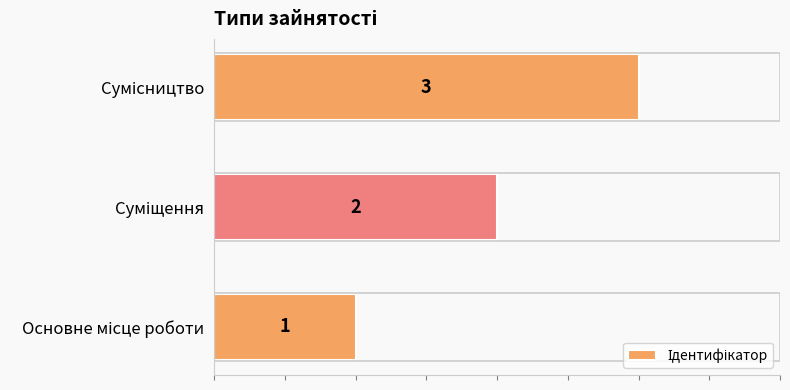

What is the maximum value shown in the chart?

3